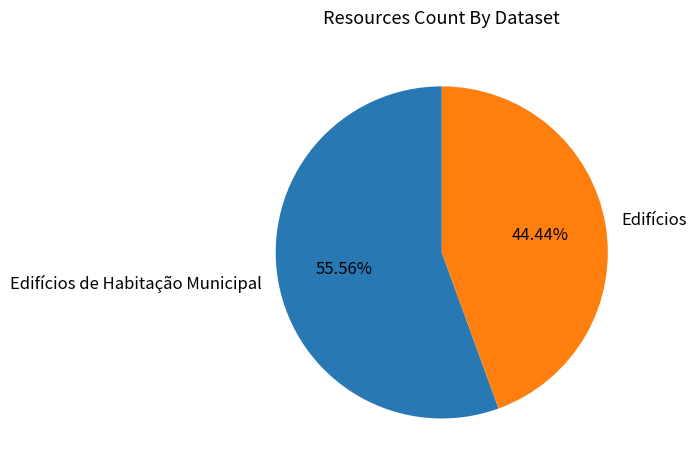

Which has a higher value, Edifícios de Habitação Municipal or Edifícios?

Edifícios de Habitação Municipal